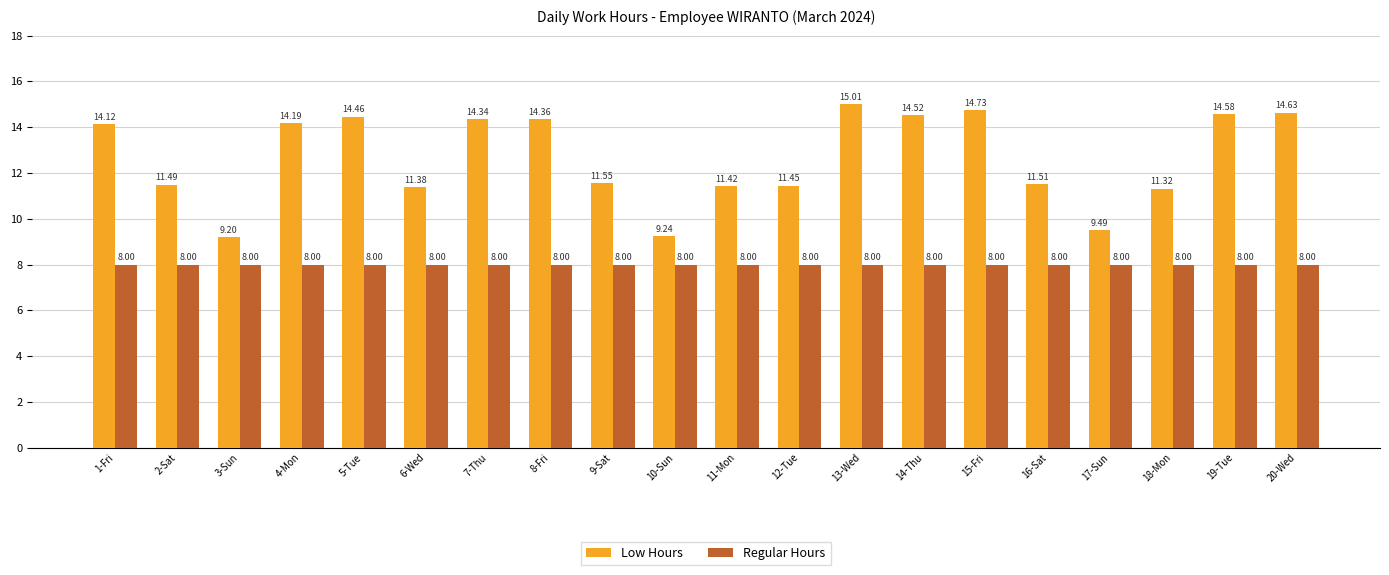

At 10-Sun, list the series in order from largest to smallest.

Low Hours, Regular Hours